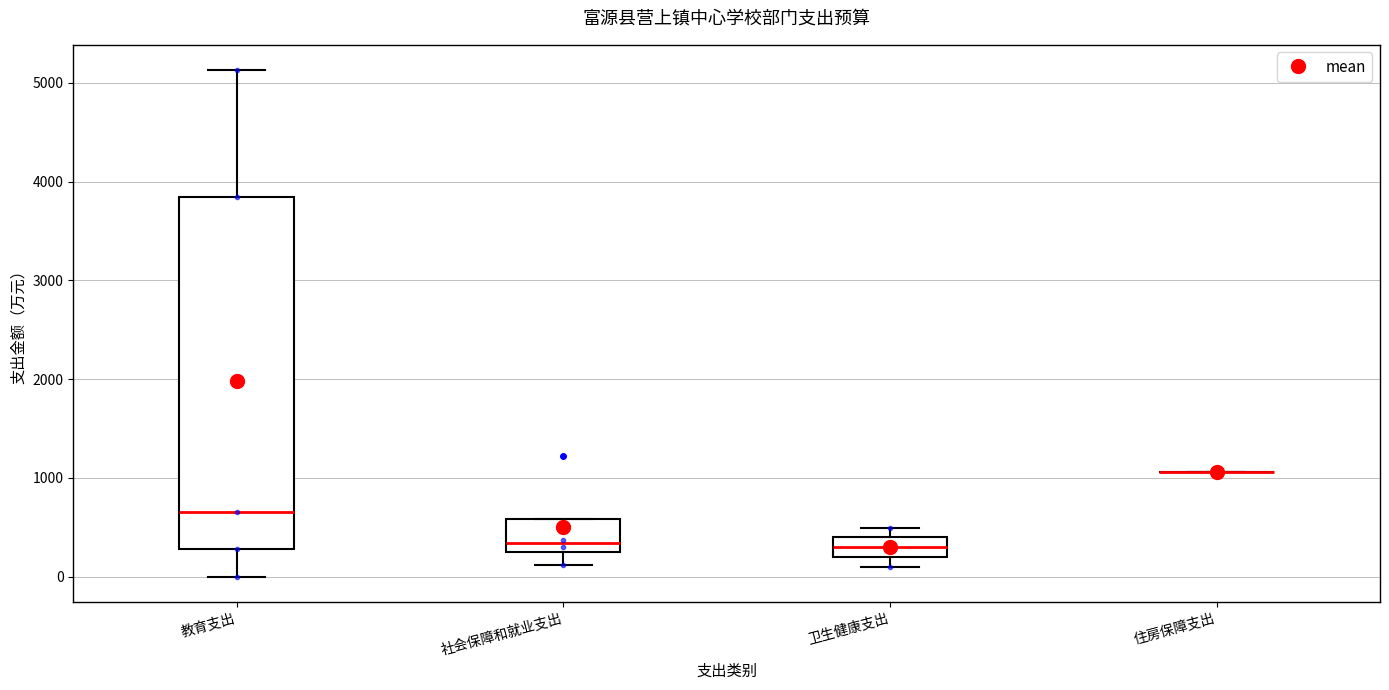

Which box is the tallest, from its lower edge to its upper edge?

教育支出